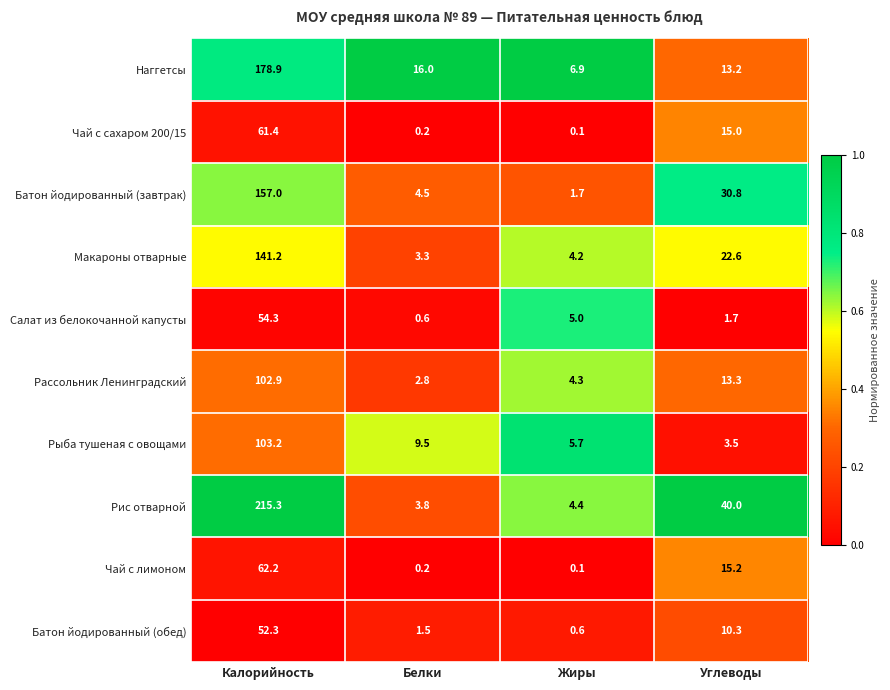

What is the difference between the maximum and second lowest values in the Батон йодированный (обед) series?

50.8